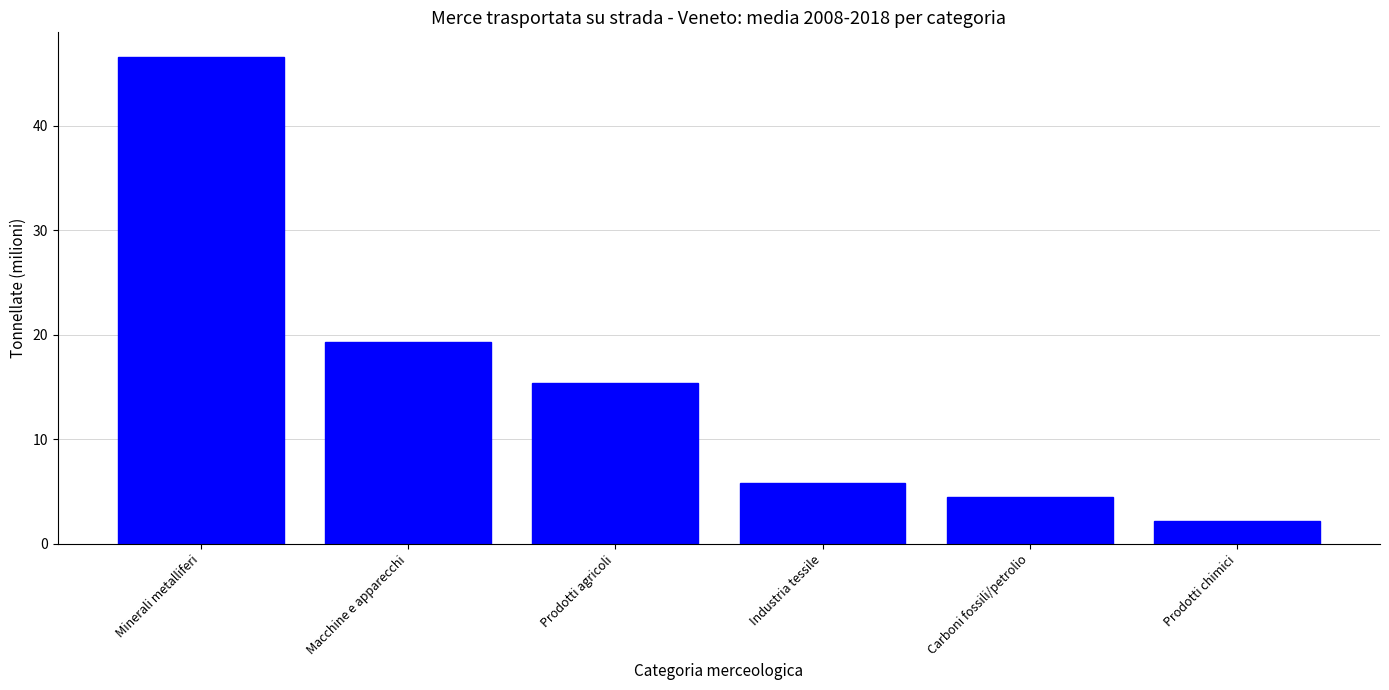

Does the chart contain any negative values?

No